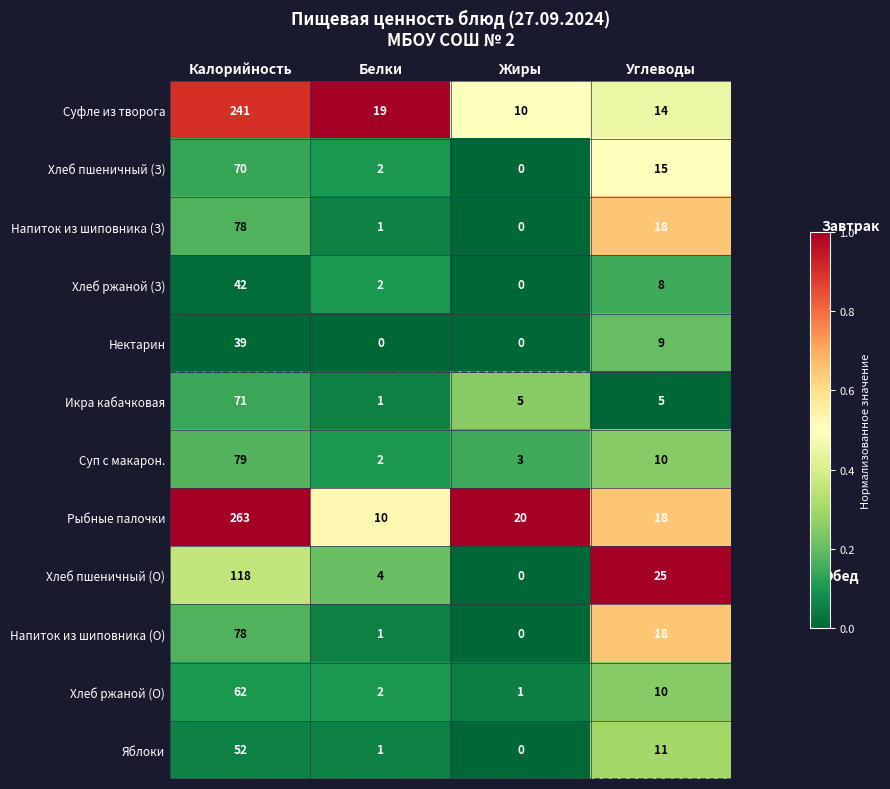

At how many categories does at least one series exceed 0?

4